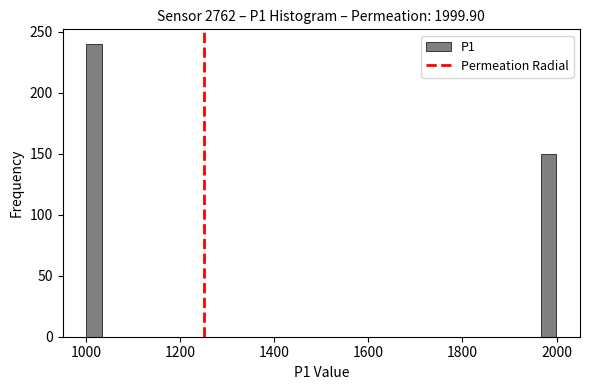

Read against the x-axis, roughly where is the centre of the tallest bar?

1020